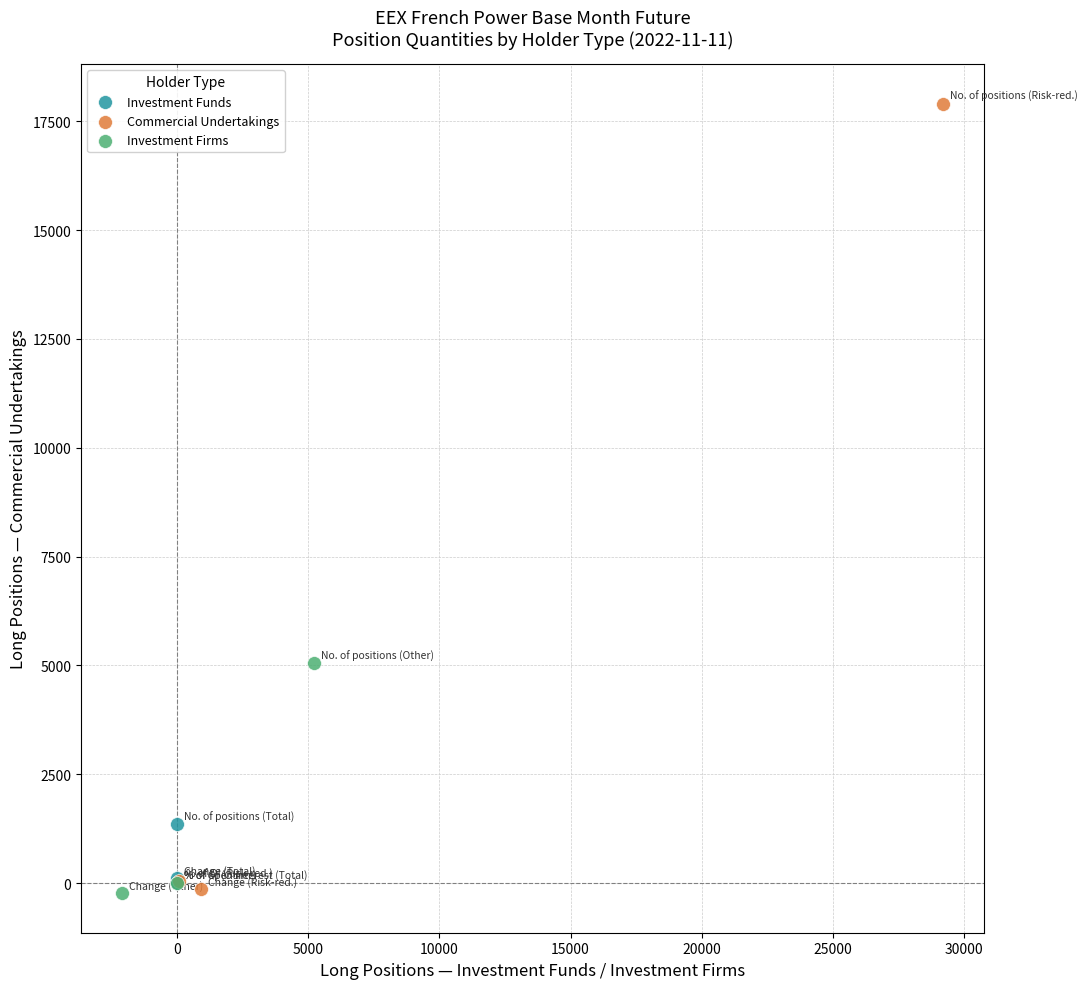

Which series contains the highest Y value?

Commercial Undertakings